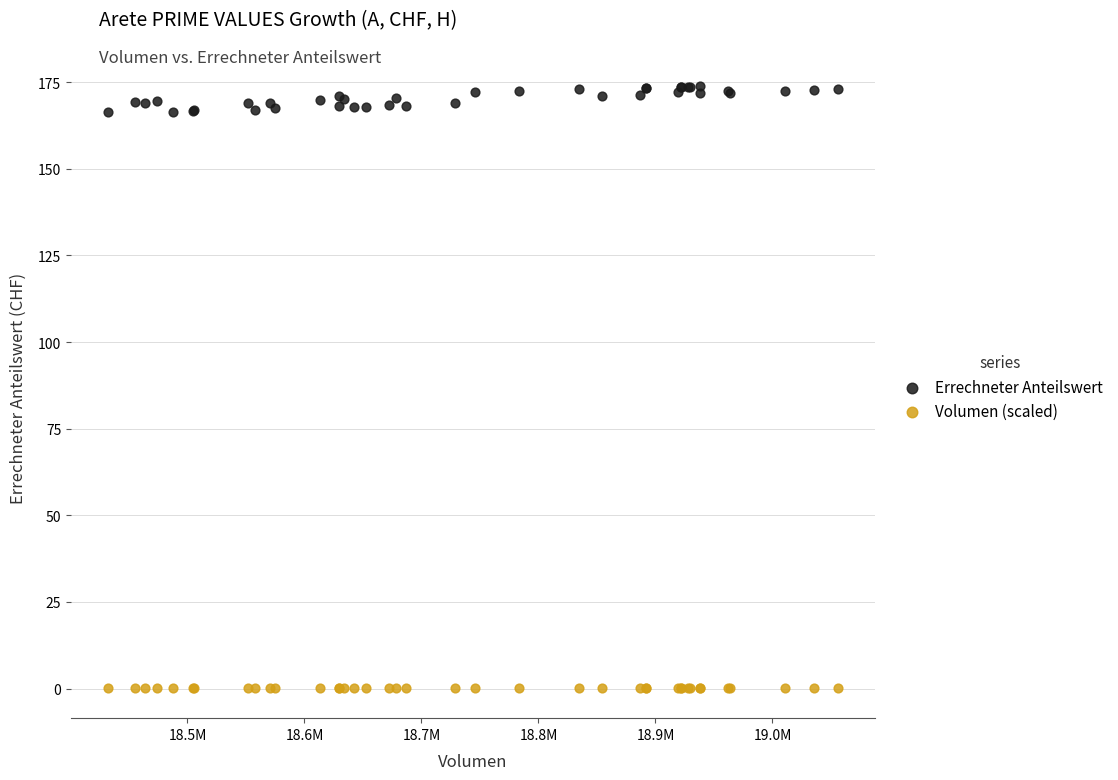

What are all the series names shown in the legend?

Errechneter Anteilswert, Volumen (scaled)